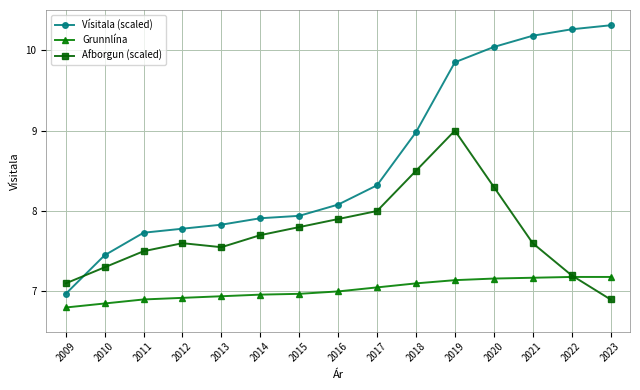

True or false: Grunnlína has a value of 7.2 at 2020.

True